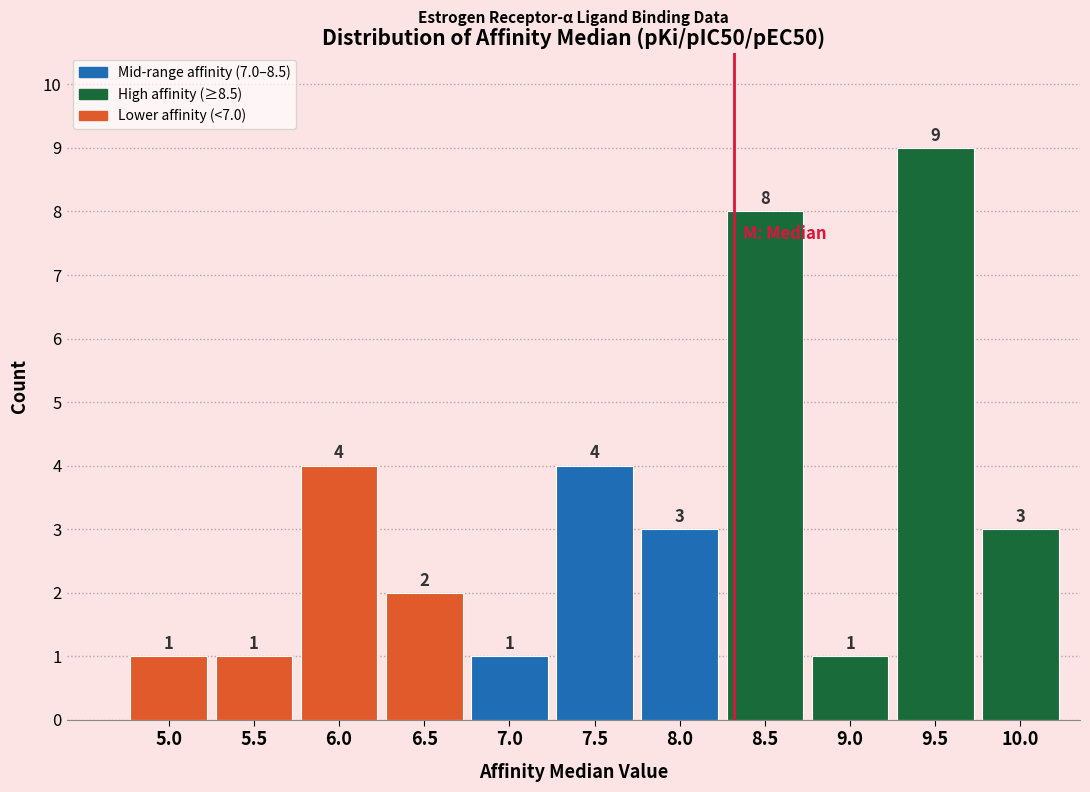

Reading left to right, list all the values displayed in this chart.

1	1	4	2	1	4	3	8	1	9	3